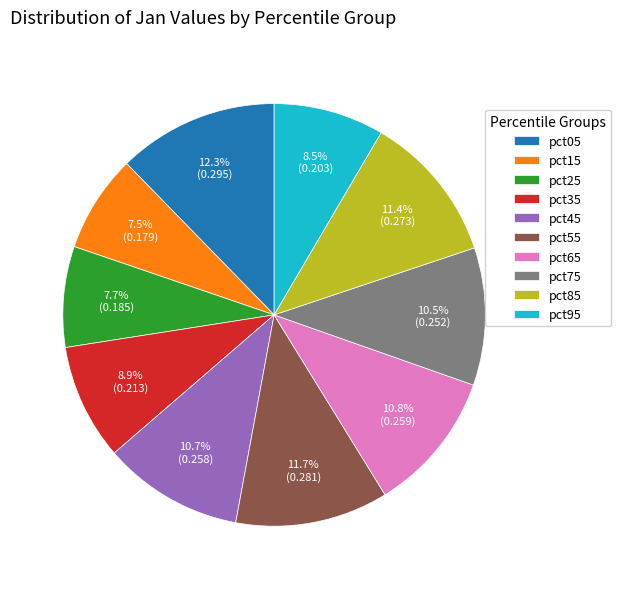

Is it true that pct35 is 9% of the pie?

True